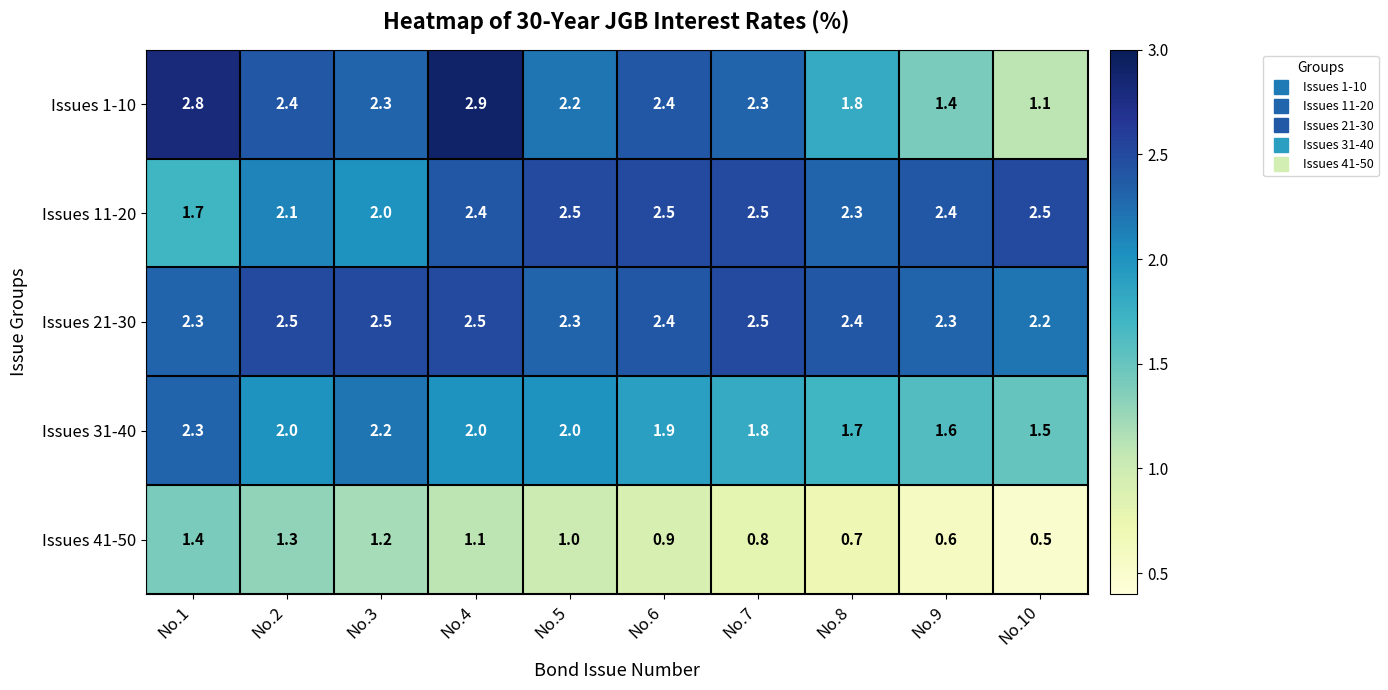

What is the minimum value shown in the chart?

0.5